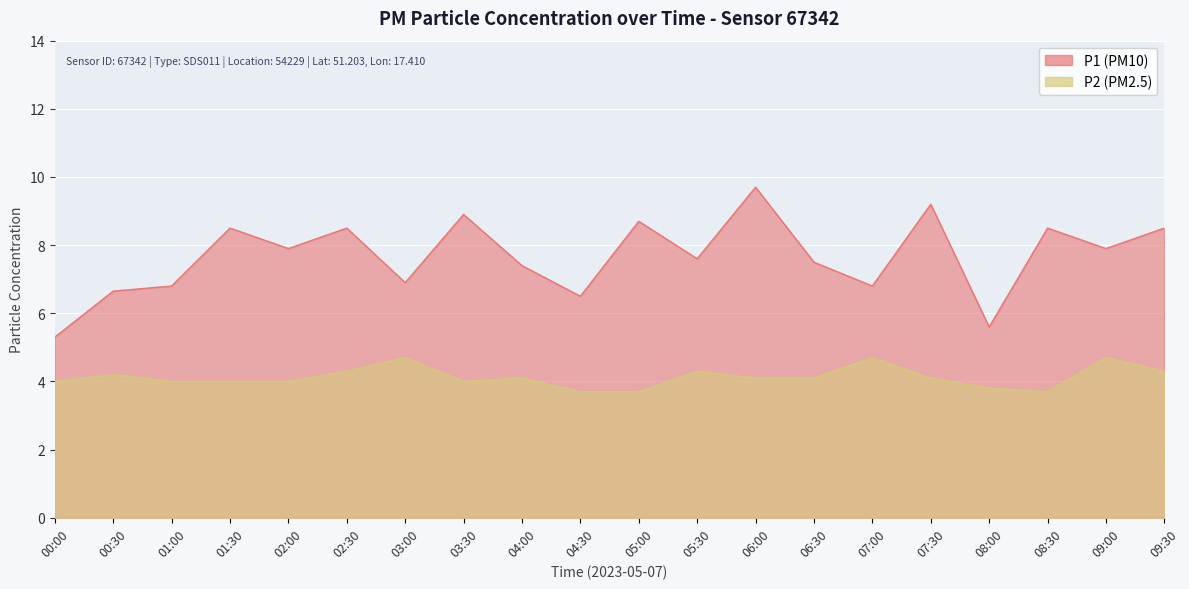

True or false: P1 has a value of 4.0 at 03:00.

False